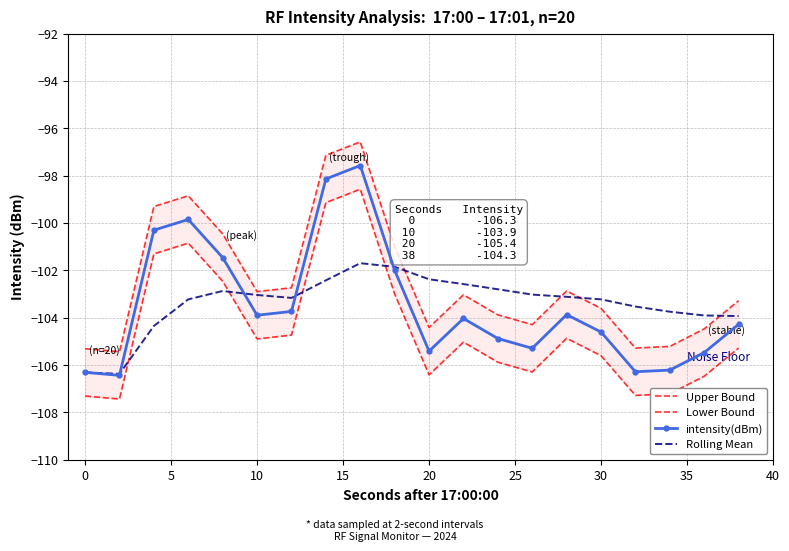

Is it true that Rolling Mean equals -150.6 at 10?

False